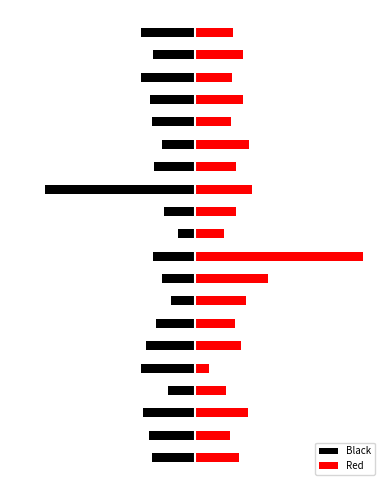

Rank the series at 13 from lowest to highest value.

Black, Red